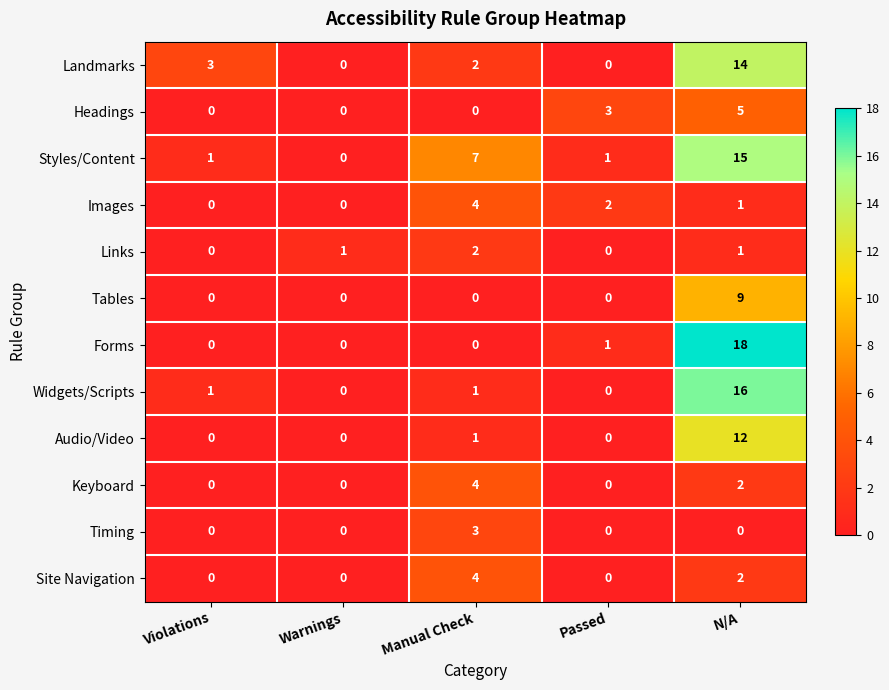

Which series changed the most between Violations and Manual Check?

Styles/Content